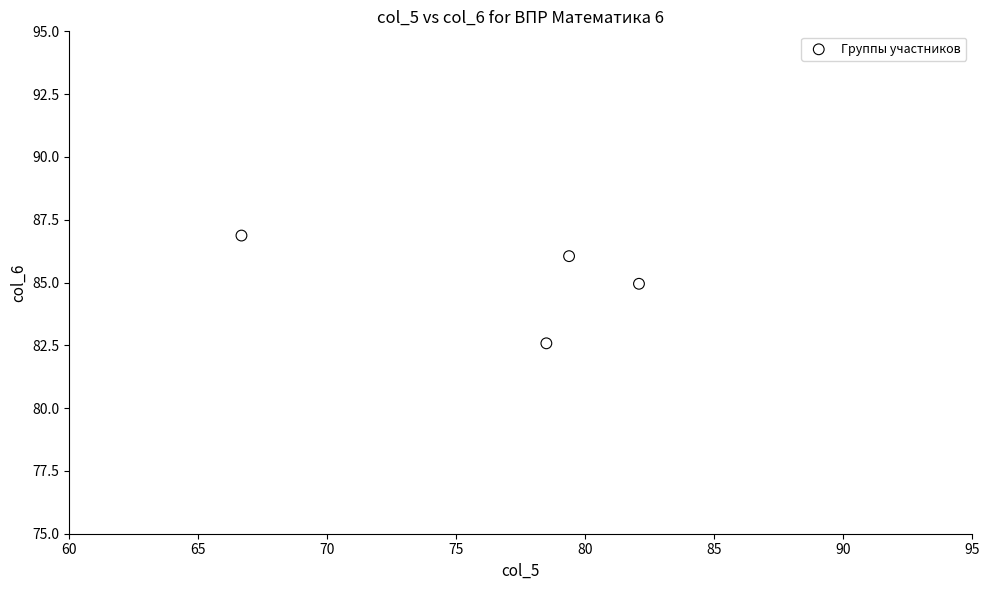

What Y value in the scatter plot is closest to 84?

85.0